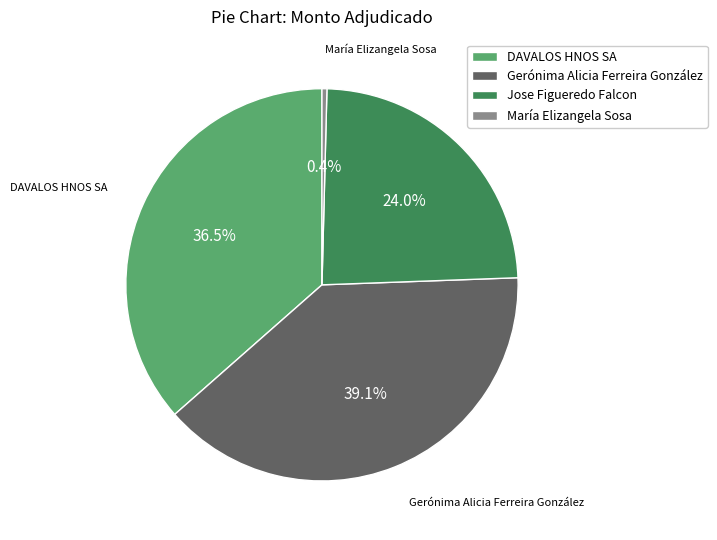

What percentage do Jose Figueredo Falcon and María Elizangela Sosa together represent?

24.4%